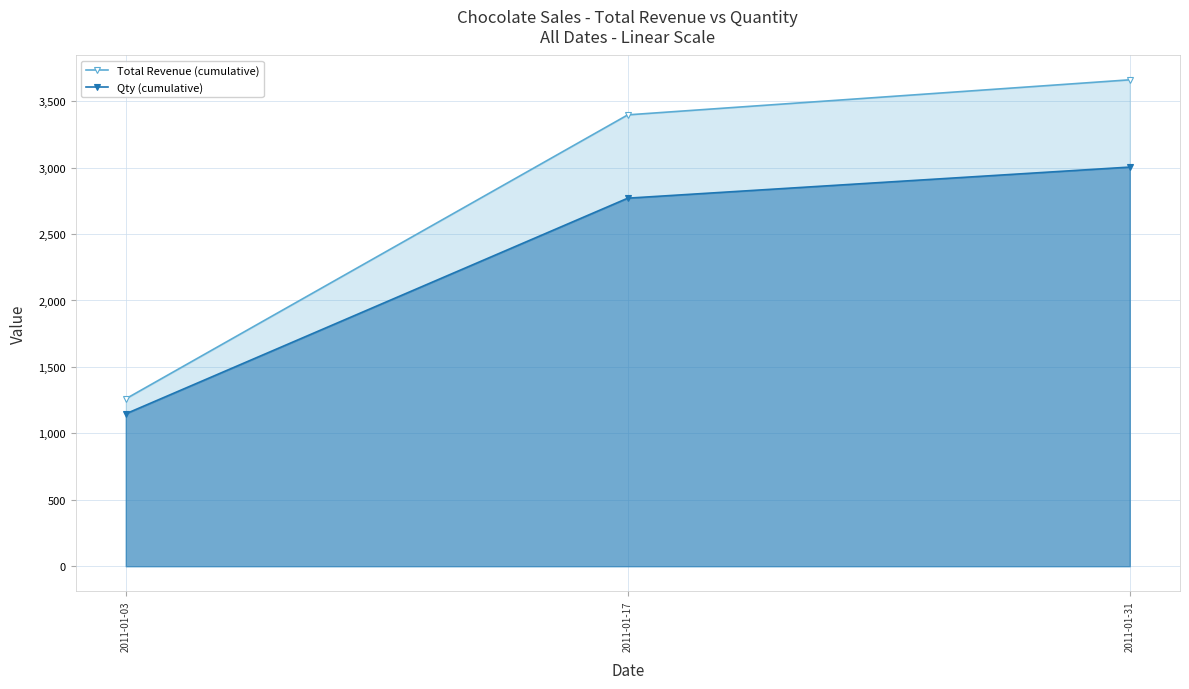

What is the highest value of the Qty (cumulative) series?

3004.0